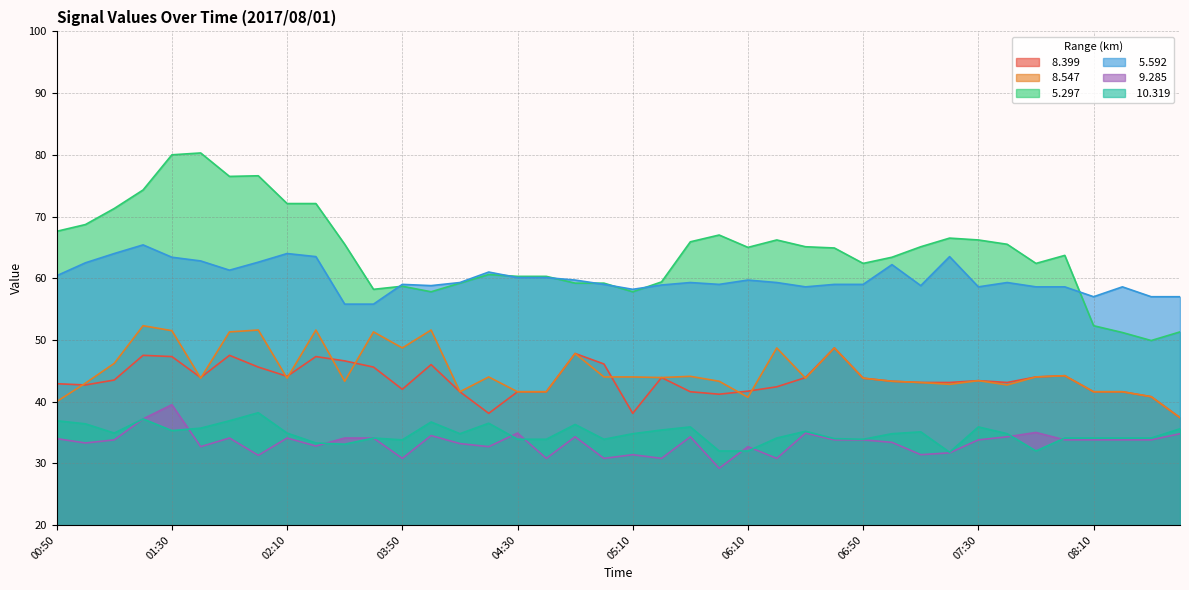

How many distinct data groups are displayed?

6